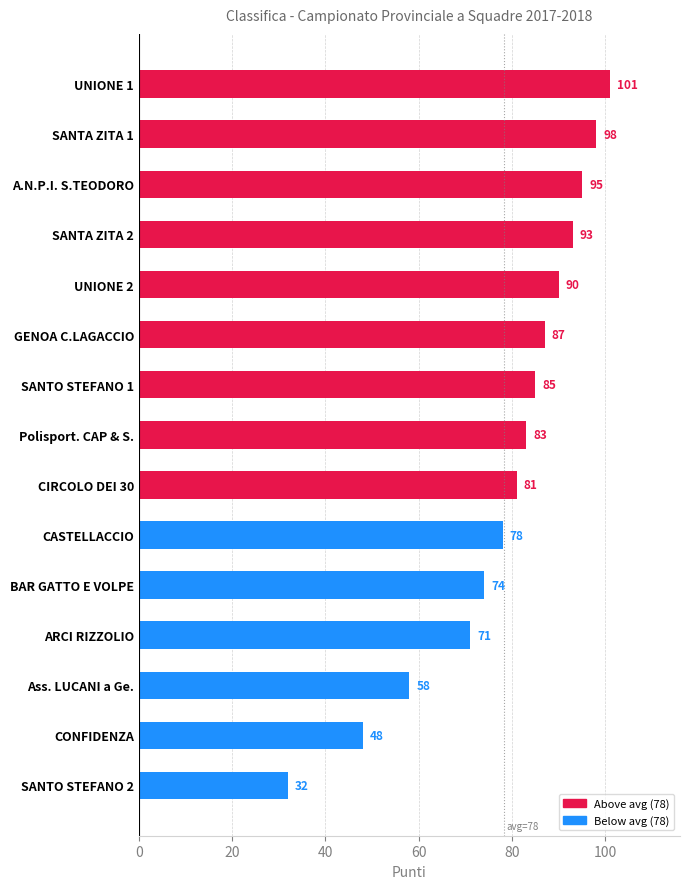

How many distinct data groups are displayed?

1